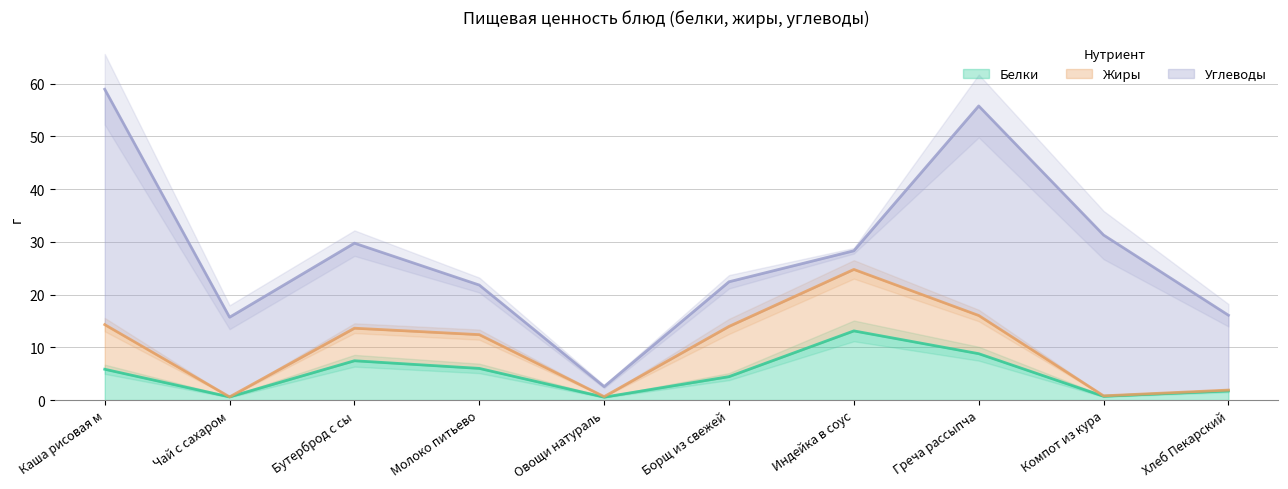

What is the highest value of the Белки series?

13.1